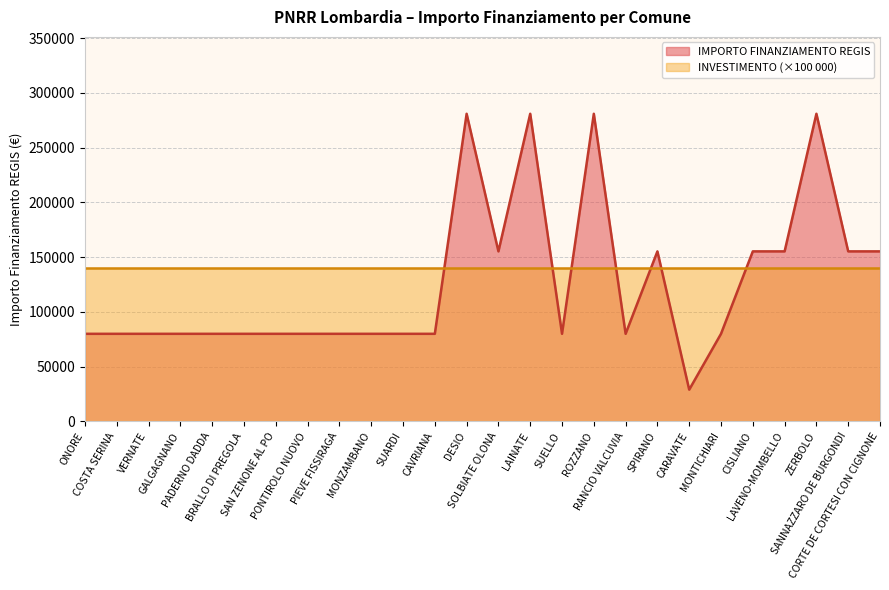

How many data points does each series have?

26